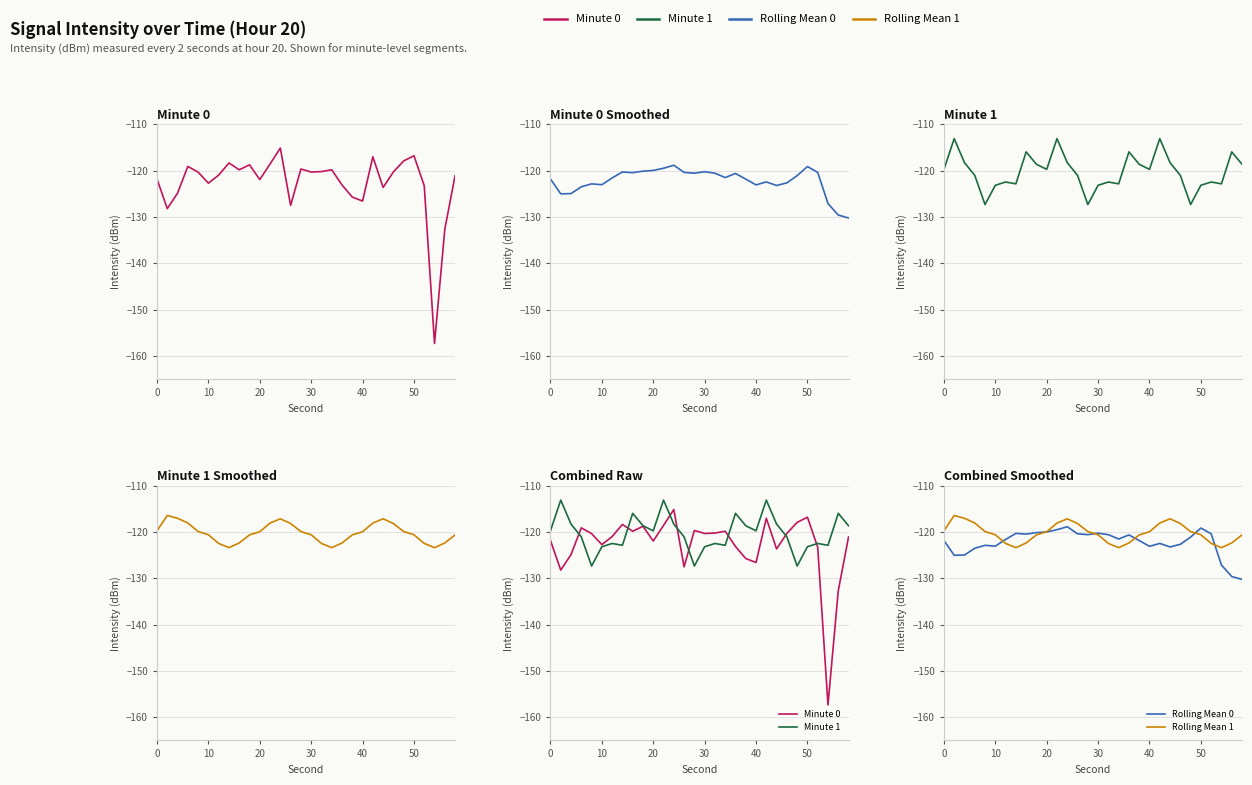

What is the label of the 4th point from the left?

30